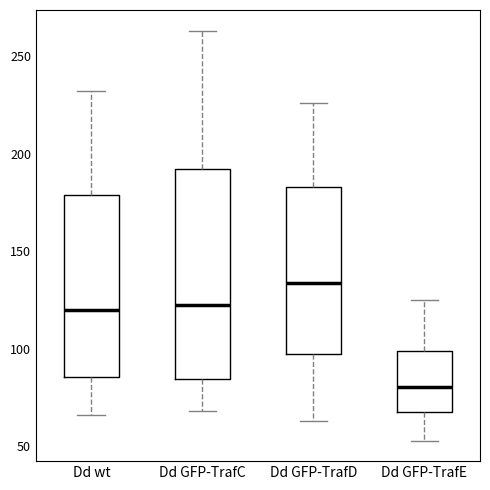

Reading left to right, read every box against the y-axis: the position of its median line, the range the box covers, and the ends of its whiskers. The values are not printed on the chart, so give them approximately, as read against the axis.

Dd wt: median 120, box 85 to 180, whiskers 65 to 230
Dd GFP-TrafC: median 125, box 85 to 190, whiskers 70 to 265
Dd GFP-TrafD: median 135, box 95 to 185, whiskers 65 to 225
Dd GFP-TrafE: median 80, box 70 to 100, whiskers 55 to 125